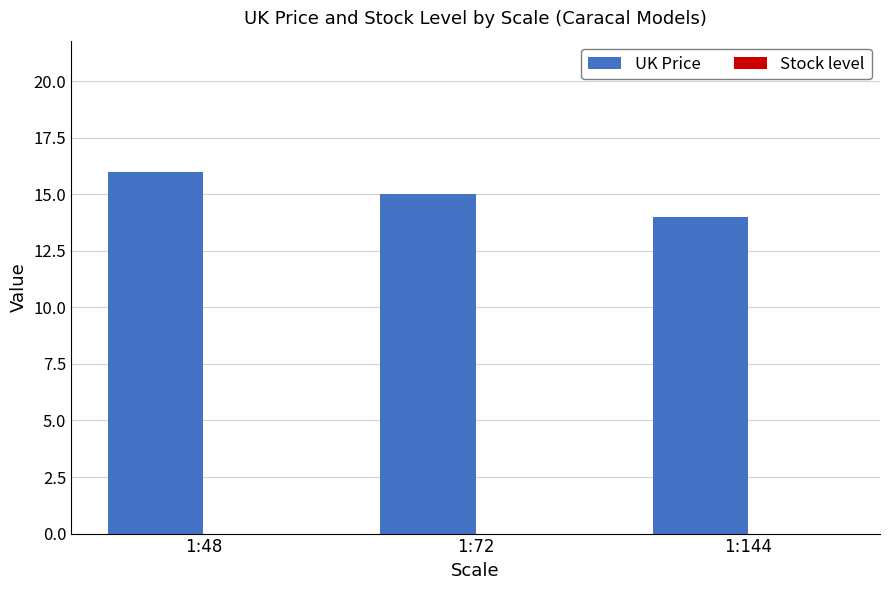

Does the chart contain any negative values?

No